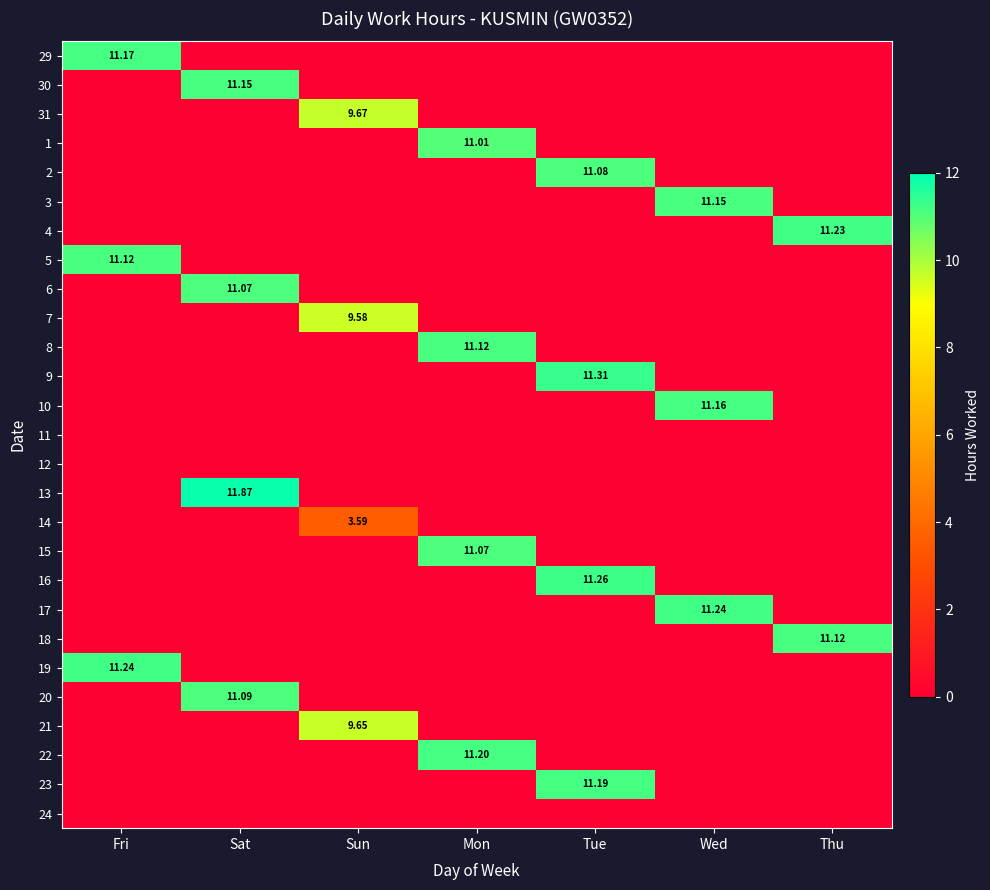

At which label does 23 reach its peak?

Tue